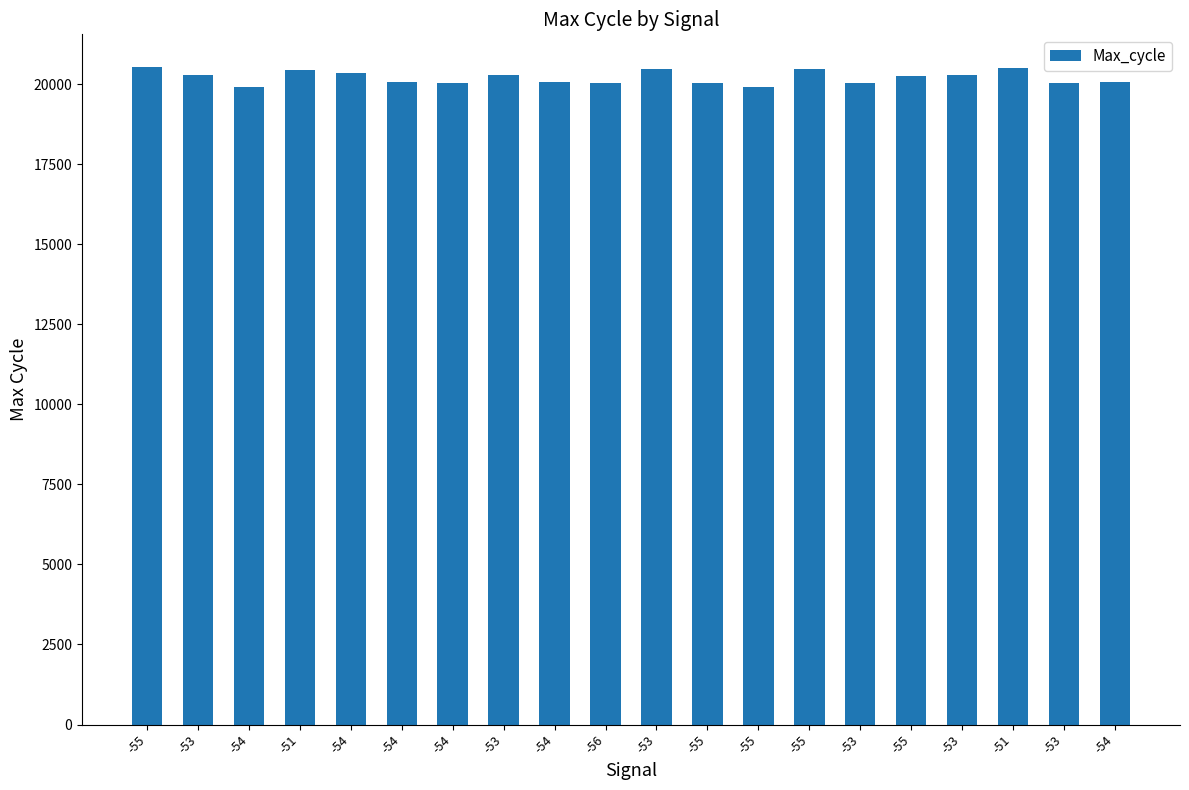

List the labels in order of value, largest first.

-55, -51, -55, -53, -51, -54, -53, -53, -53, -55, -54, -54, -54, -54, -56, -53, -53, -55, -54, -55